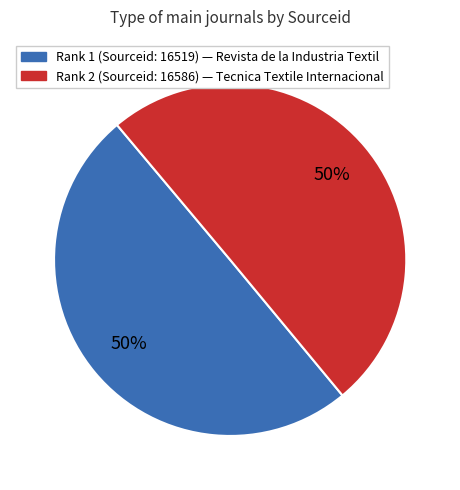

To the nearest percent, what portion does Rank 1 (Sourceid: 16519) — Revista de la Industria Textil represent?

50%